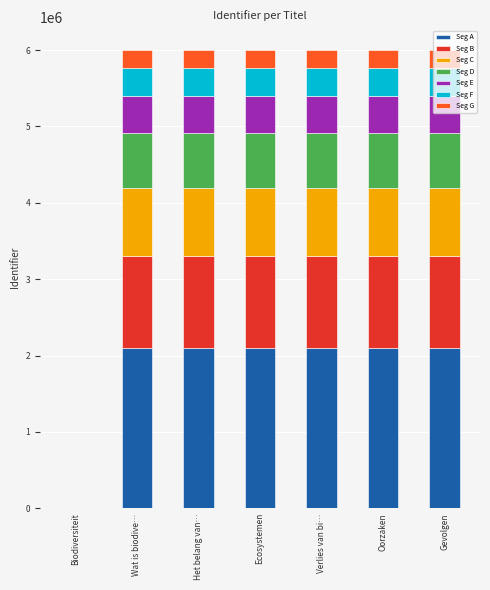

Are the bars horizontal?

No